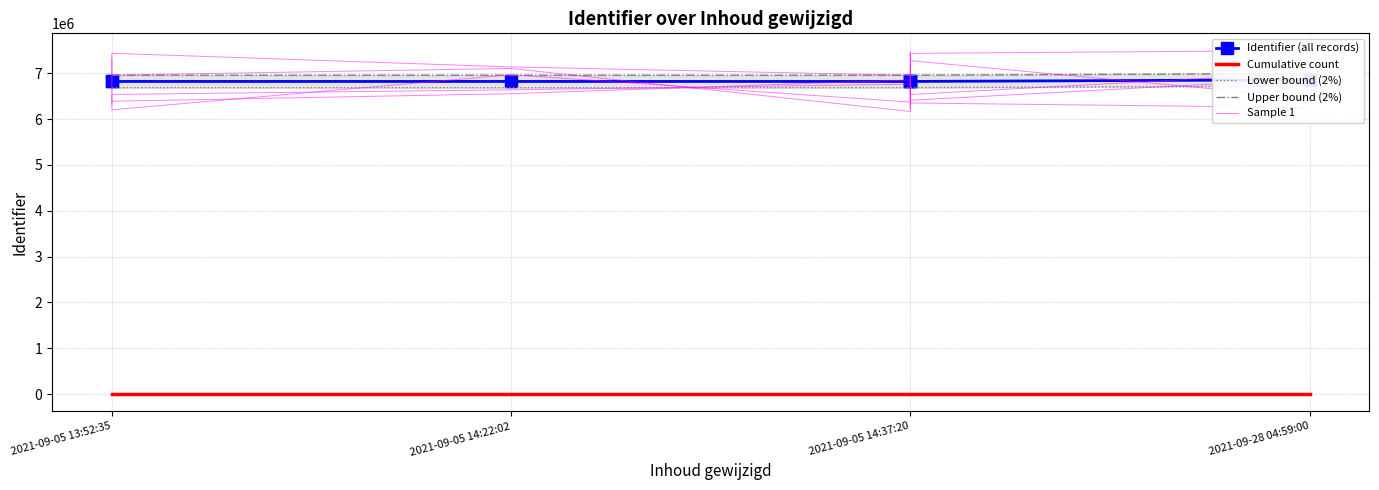

What is the sum of all Identifier (all records) values?

47772711.0